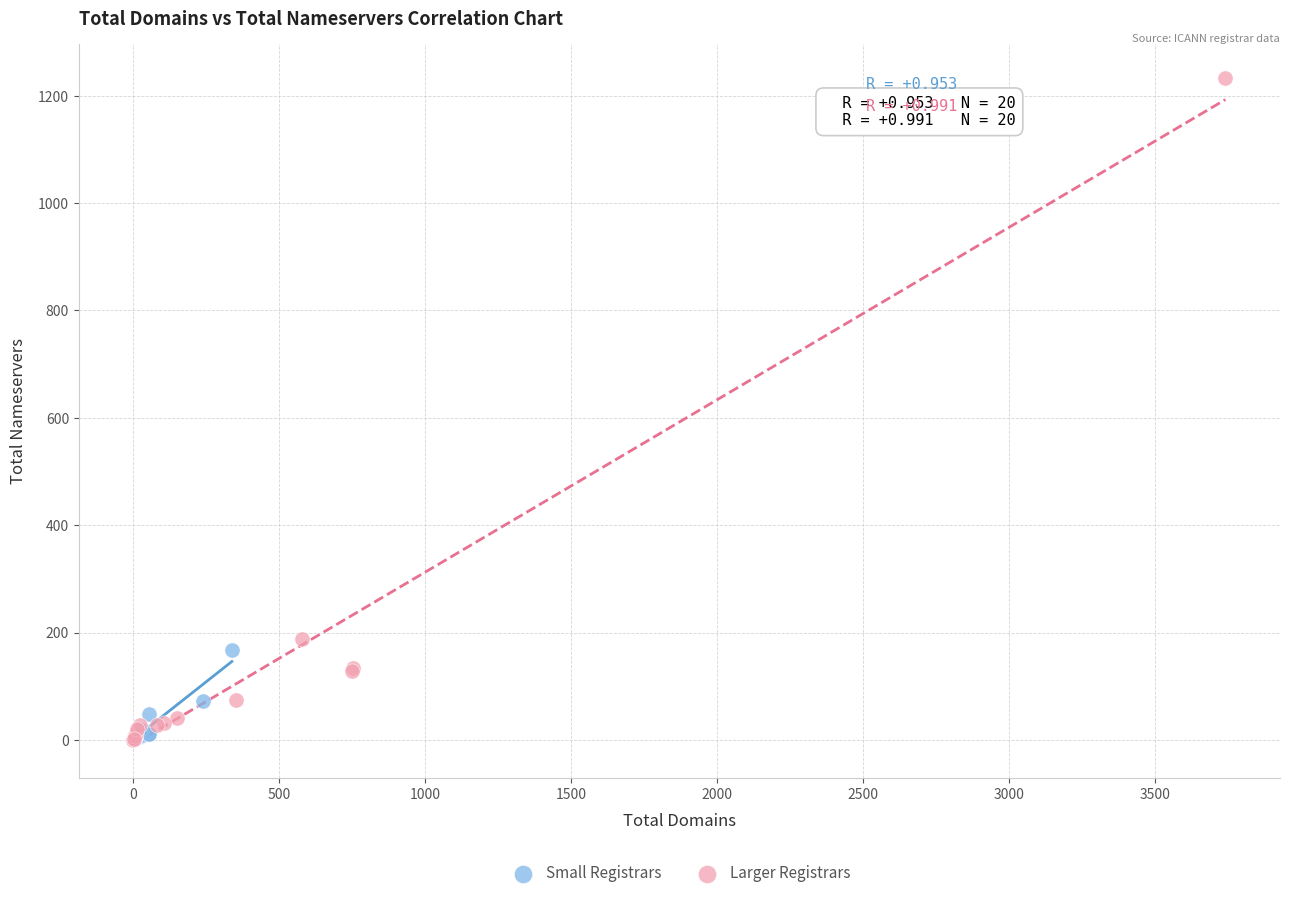

What are all the series names shown in the legend?

Small Registrars, Larger Registrars